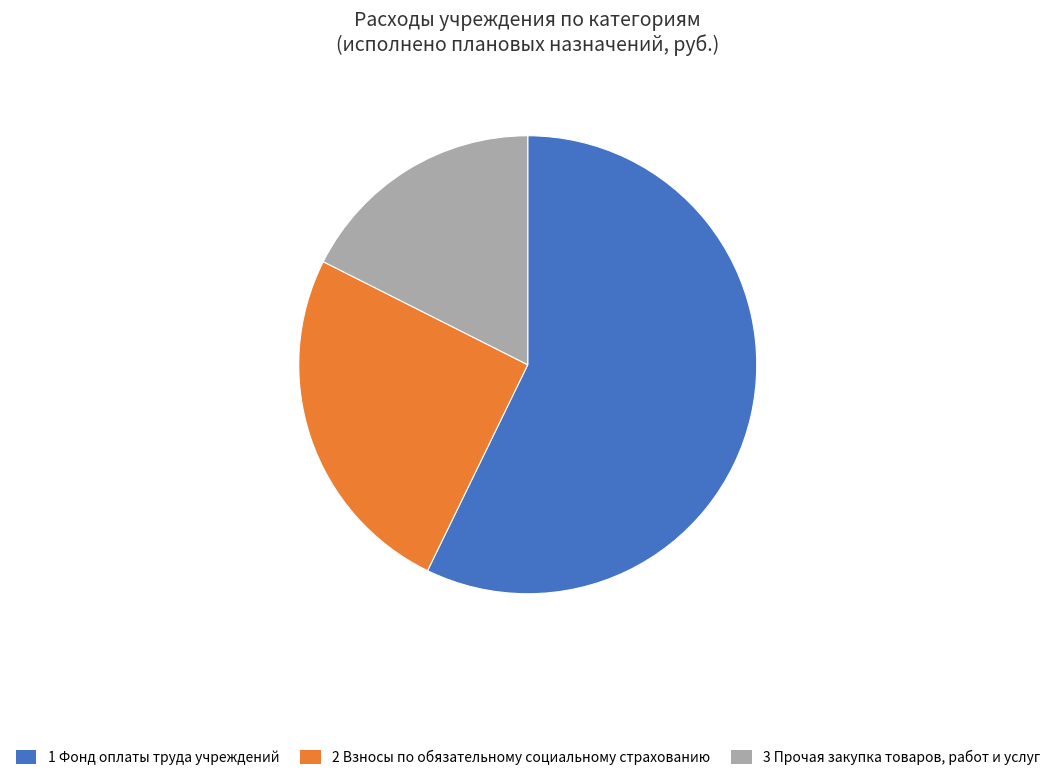

Does any single category account for the majority?

Yes